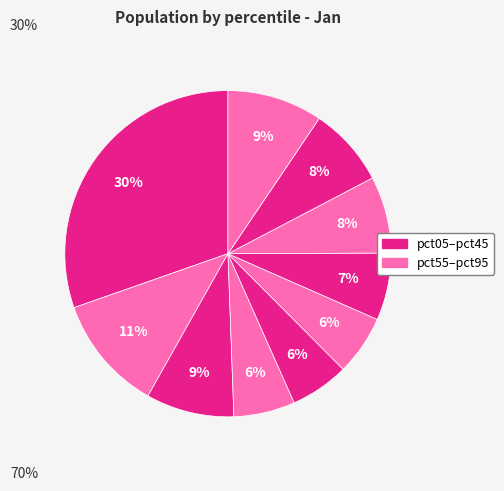

How many slices are in this pie chart?

10